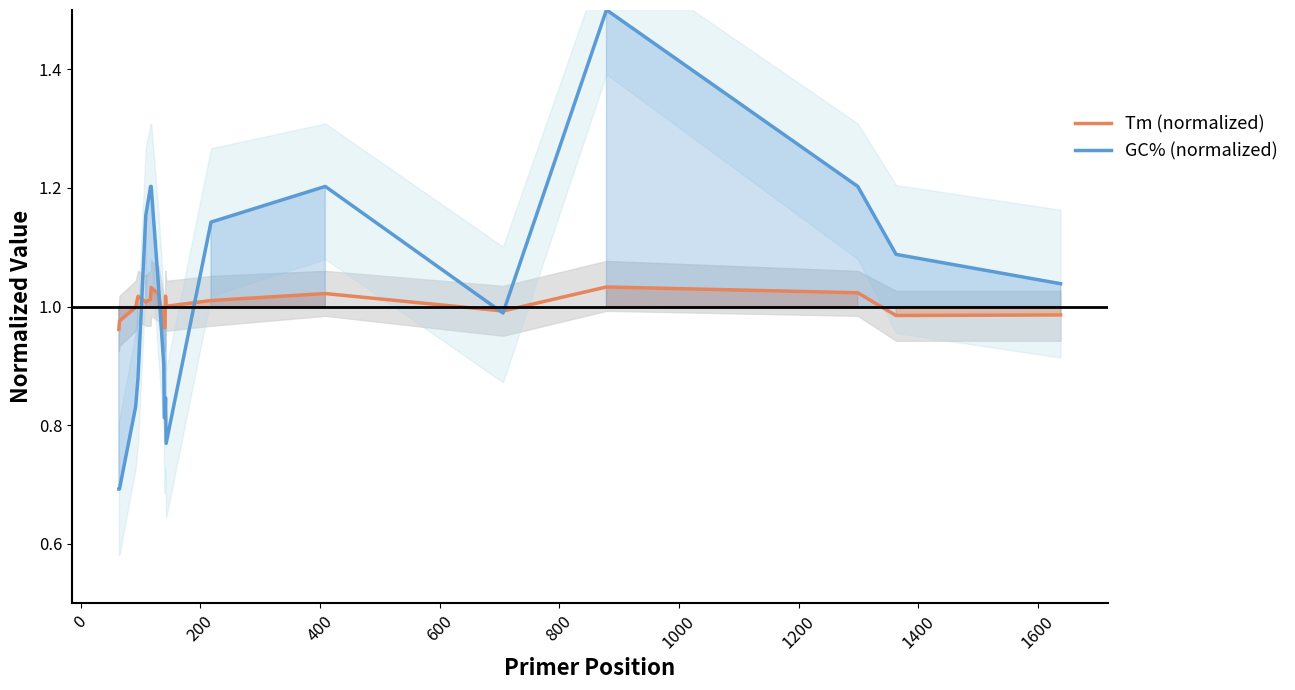

Rank the series by their average value, from highest to lowest.

Tm (normalized), GC% (normalized)